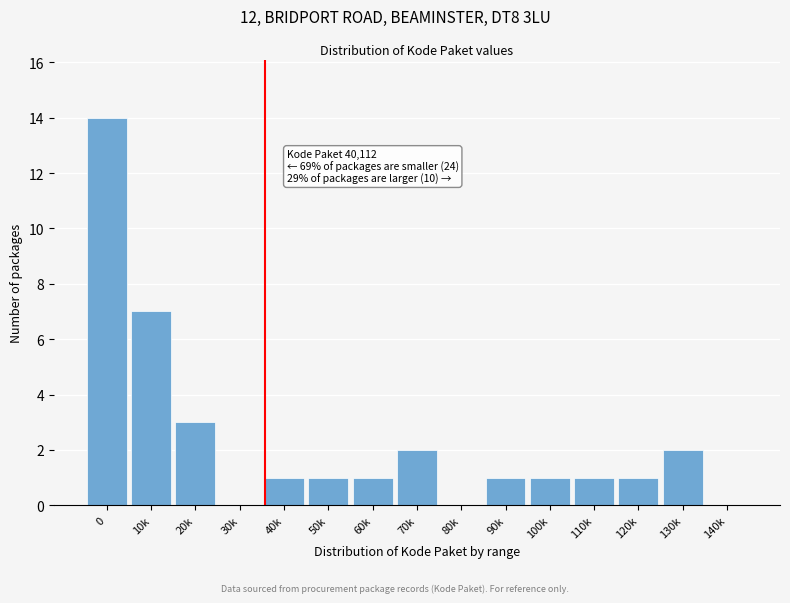

Reading right to left, list all the values displayed in this chart.

140k=0	130k=2	120k=1	110k=1	100k=1	90k=1	80k=0	70k=2	60k=1	50k=1	40k=1	30k=0	20k=3	10k=7	0=14